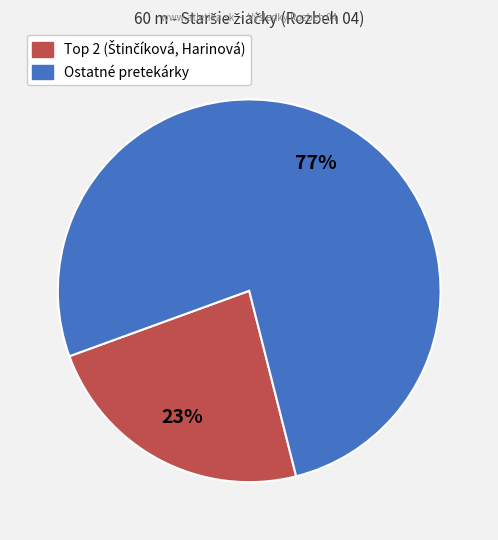

Does any single category account for the majority?

Yes